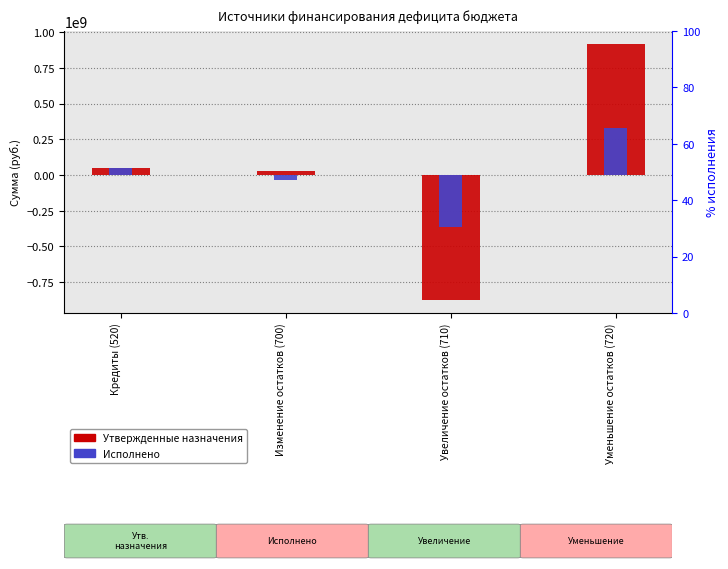

Between Увеличение остатков (710) and Кредиты (520), which is larger?

Кредиты (520)